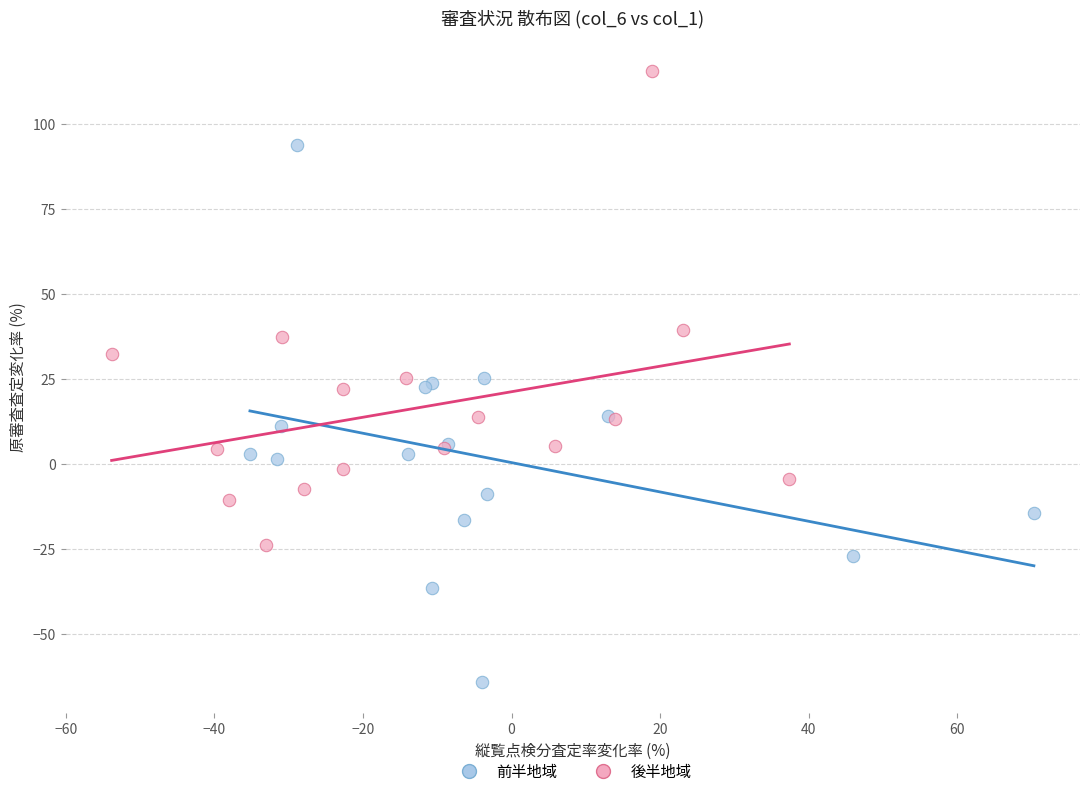

Which series contains the highest Y value?

後半地域